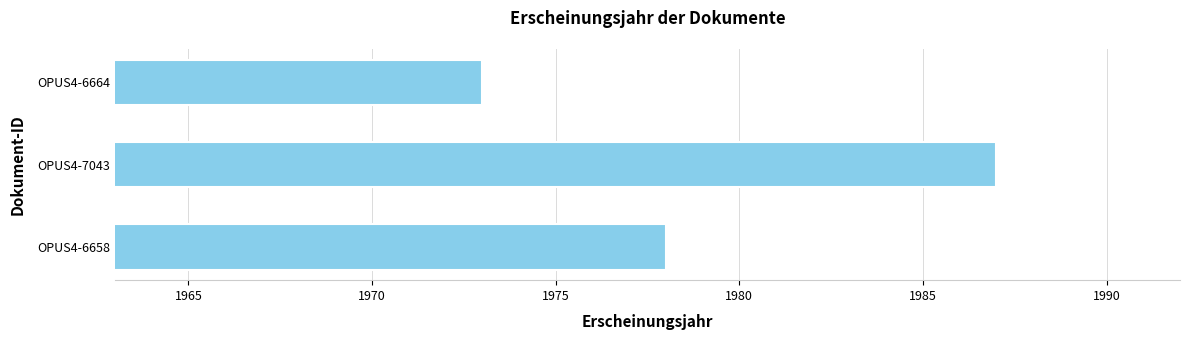

What value does the data have at OPUS4-6658, to the nearest 10?

1980